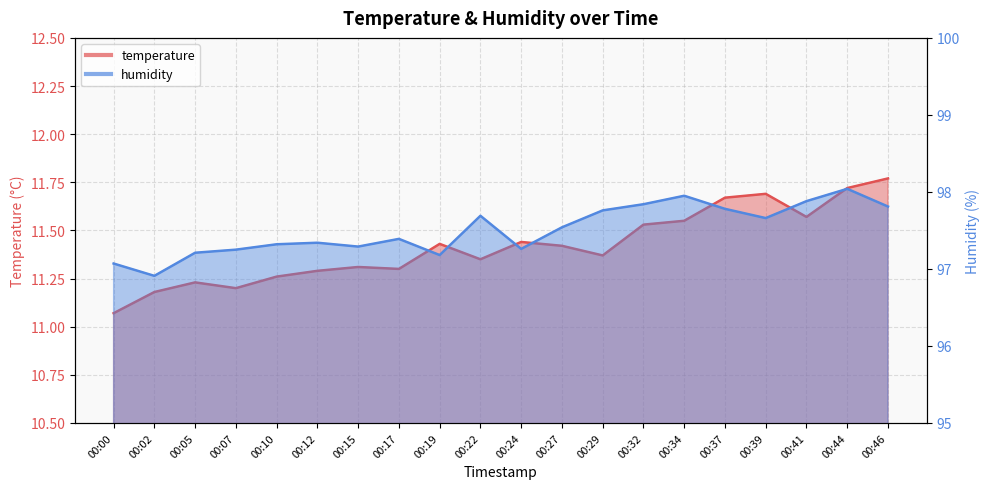

How many distinct data groups are displayed?

2